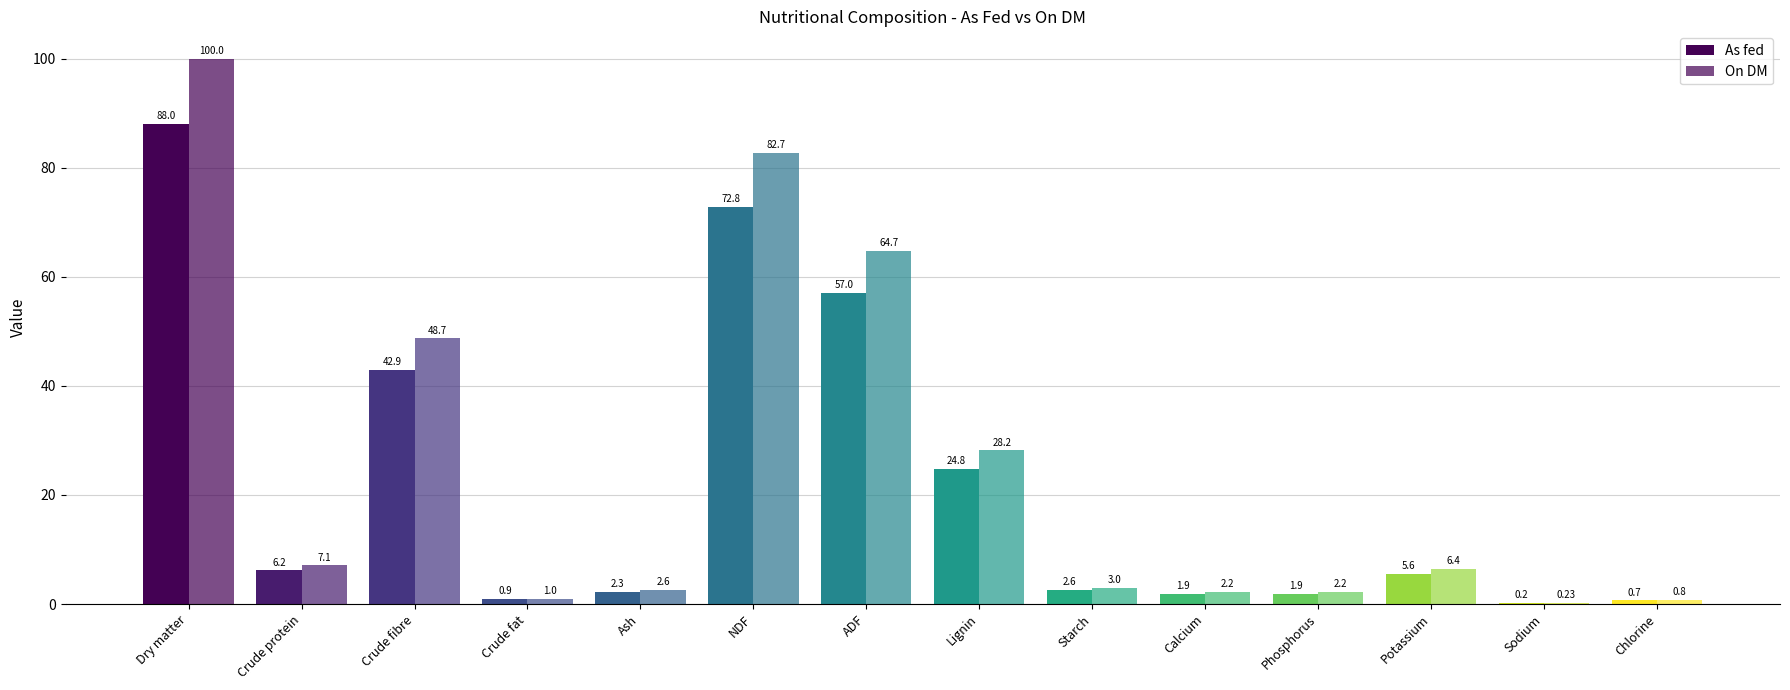

At which label does As fed reach its peak?

Dry matter